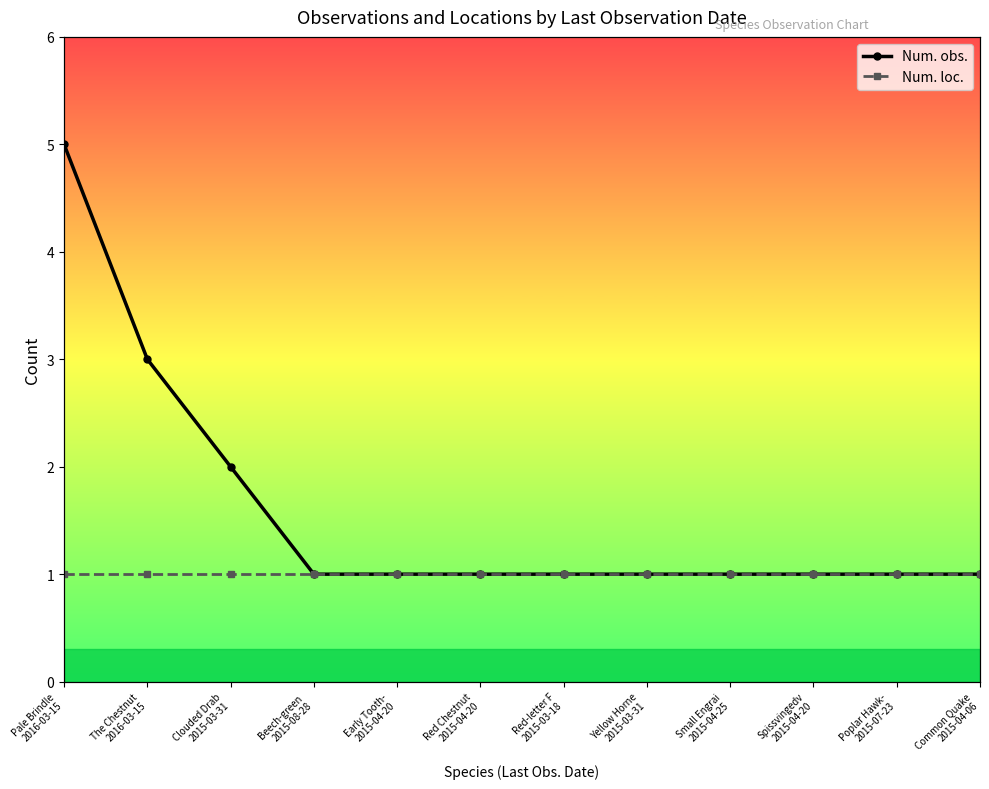

Which has a higher value, Beech-green 
2015-08-28 or Common Quake
2015-04-06?

Beech-green 
2015-08-28